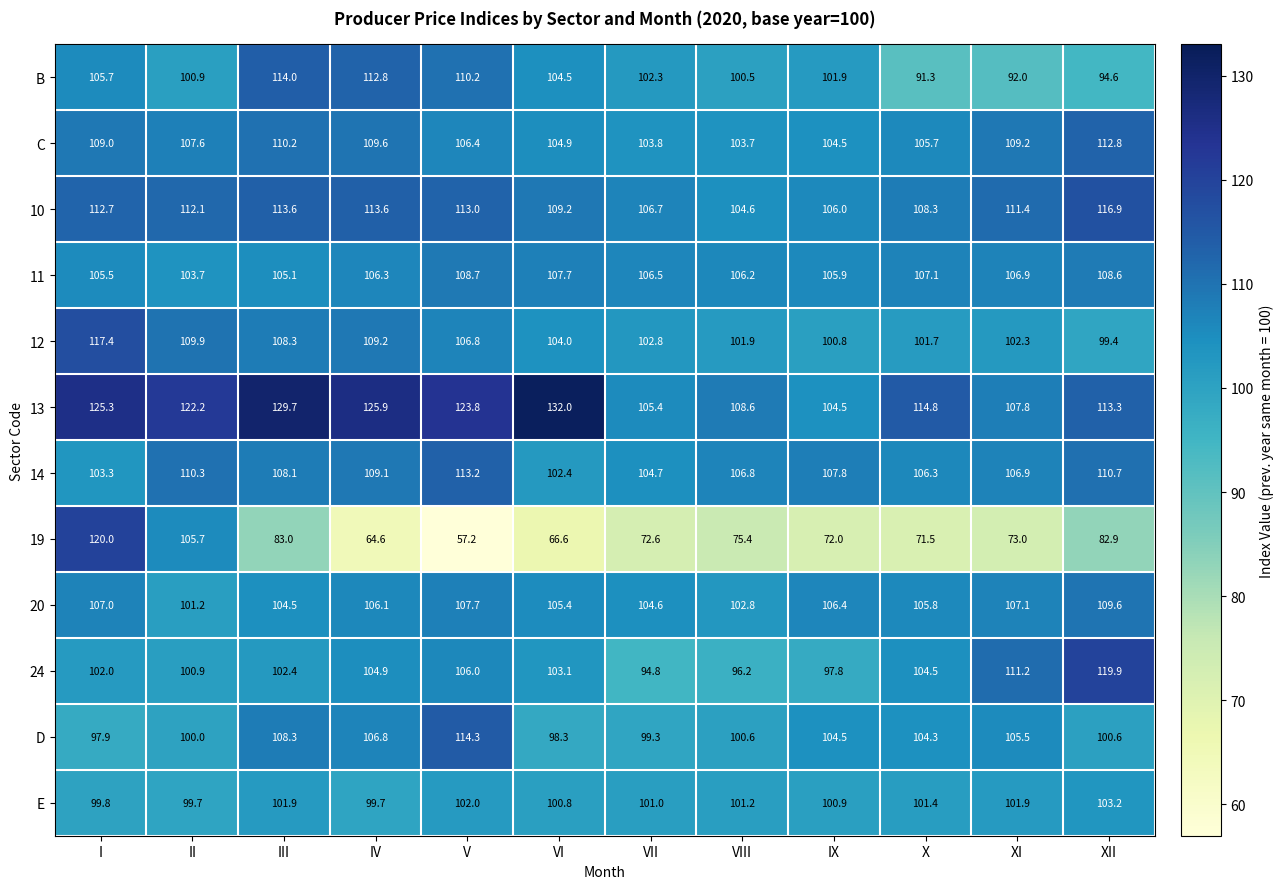

What is the minimum value shown in the chart?

57.2